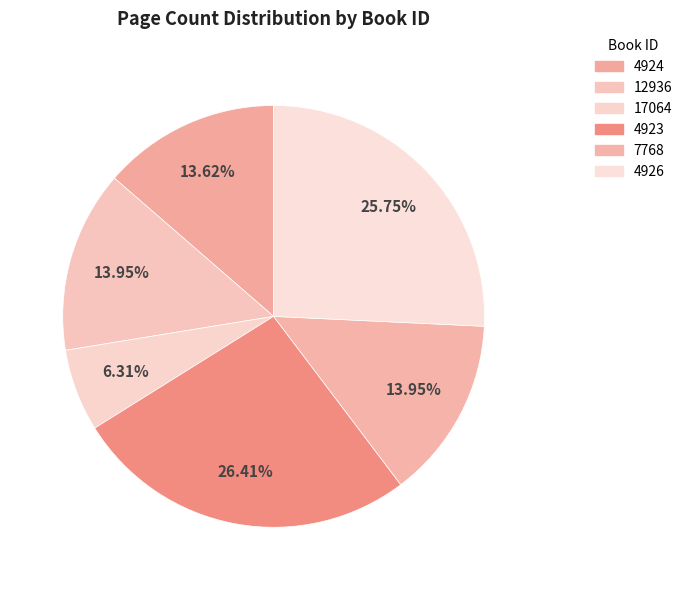

How many segments does this pie chart have?

6